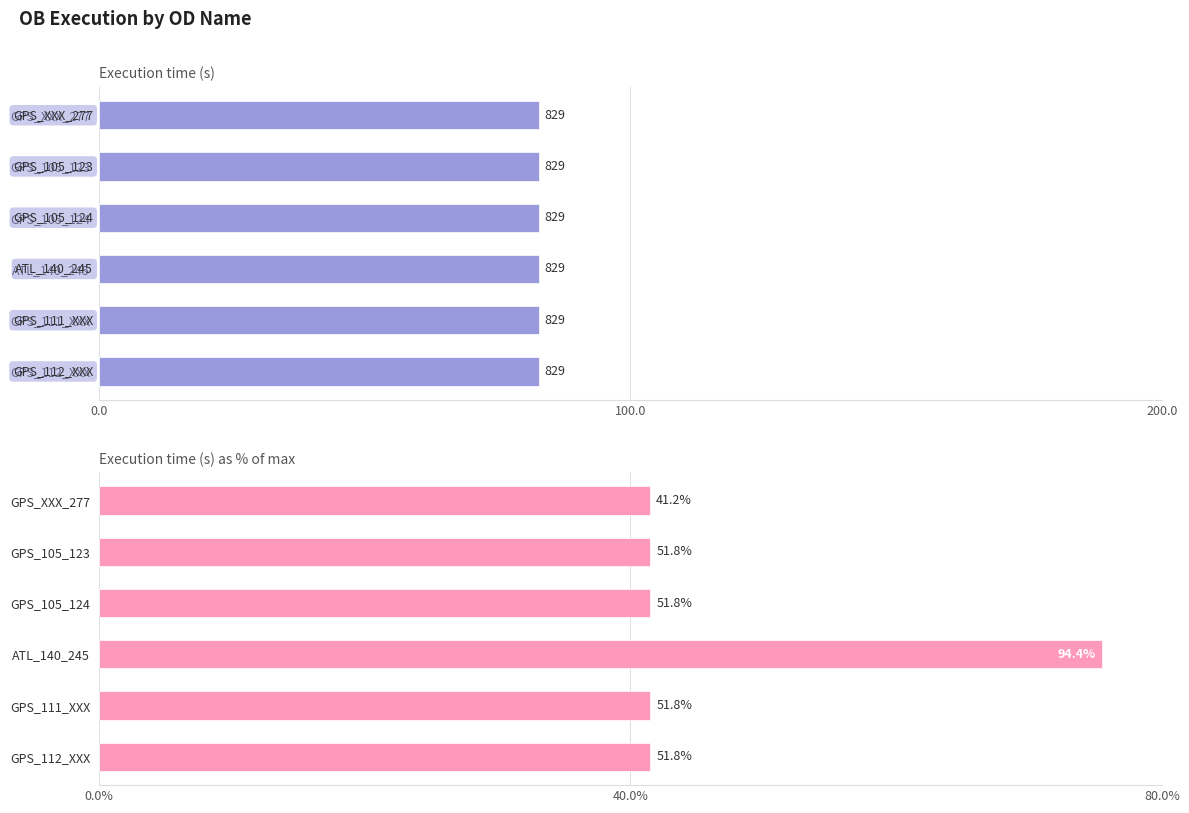

Is the value of Execution time (s) % at 0.0 greater than the value of Execution time (s) at 100.0?

Yes